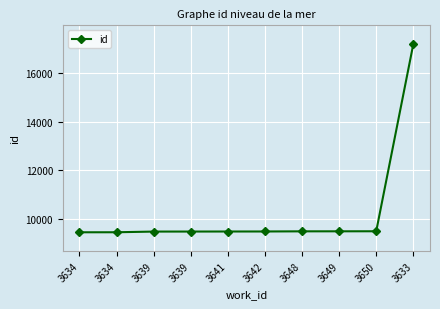

What is the sum of all values?

102324